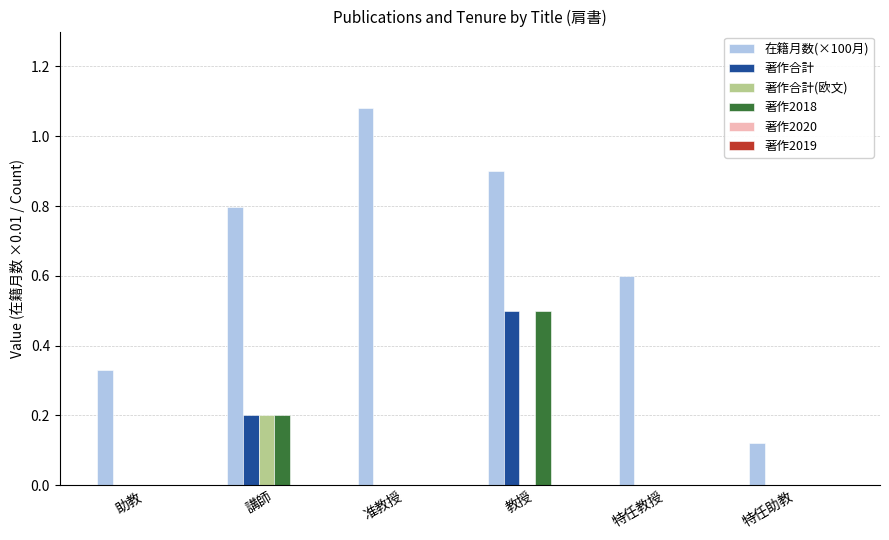

Which series has the largest total across all categories?

在籍月数(×100月)